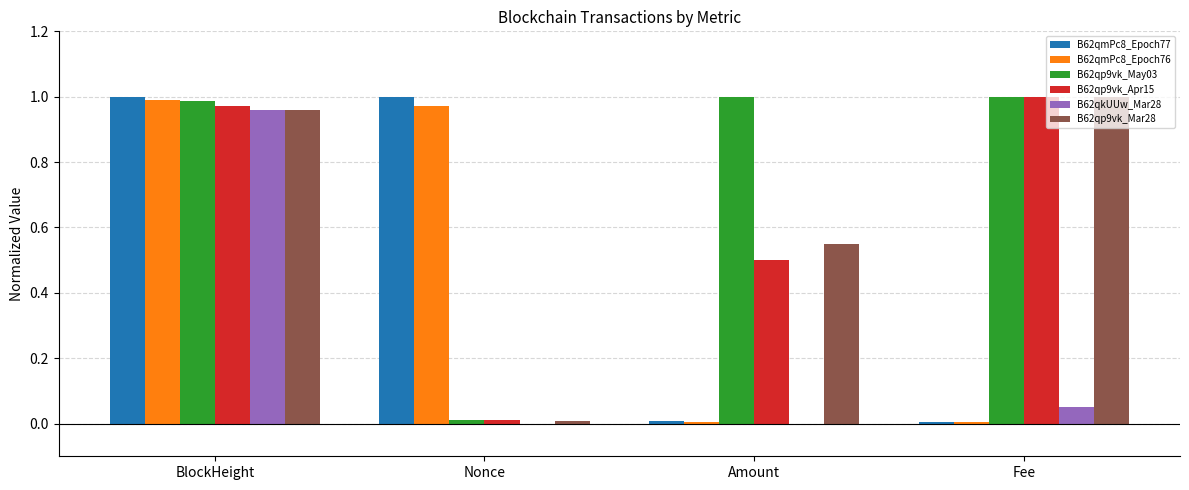

Is the value of B62qp9vk_Apr15 at BlockHeight greater than the value of B62qmPc8_Epoch77 at Amount?

Yes